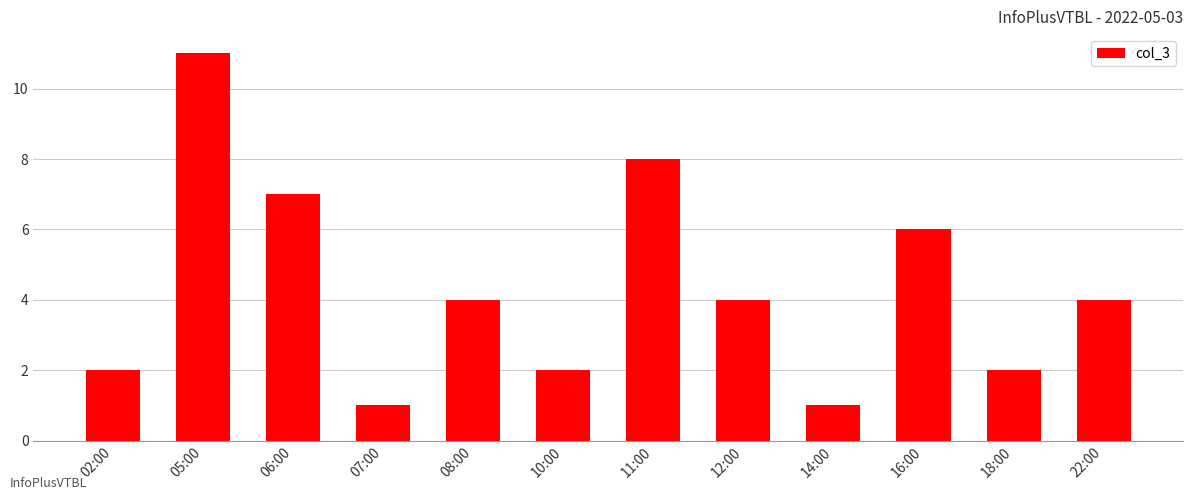

What is the label of the 10th bar from the left?

16:00